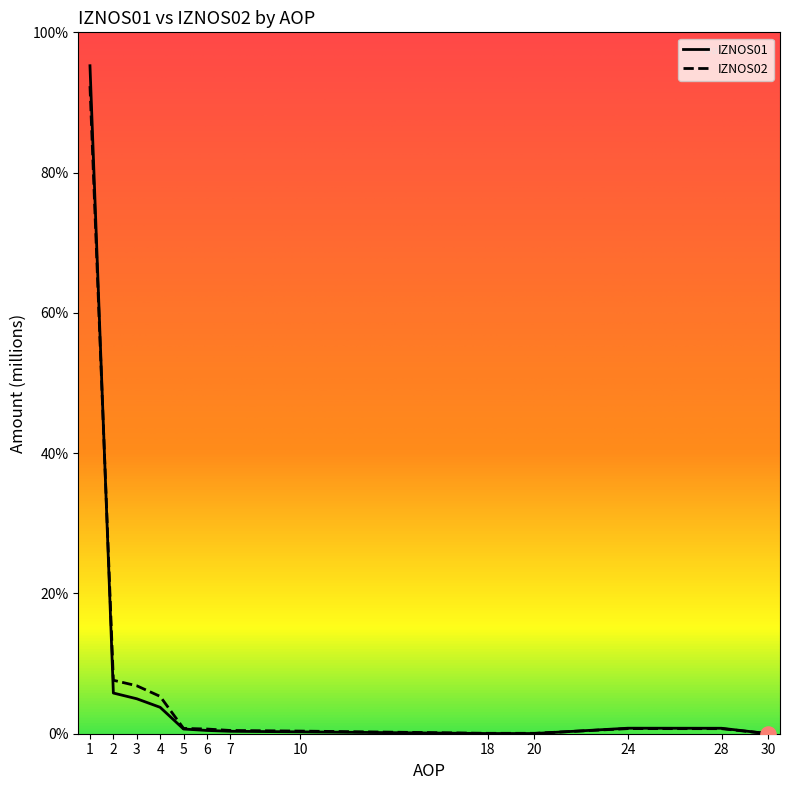

Which series reaches the minimum Y coordinate?

IZNOS02